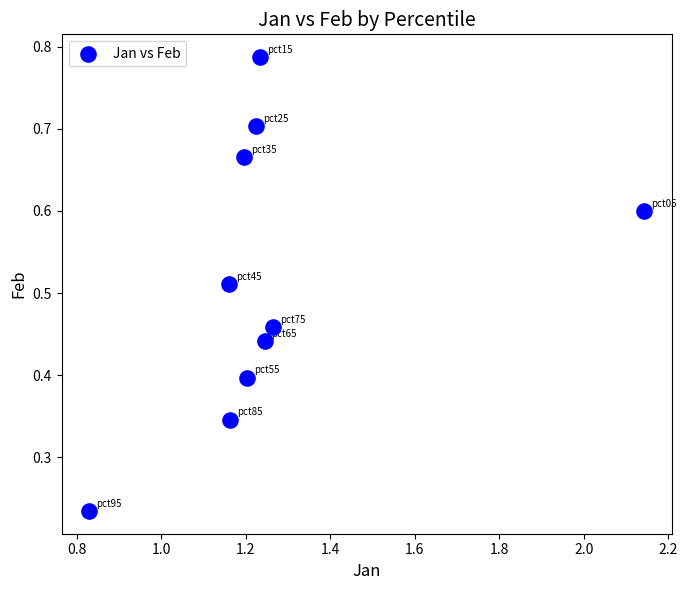

What is the range of X values (max minus min)?

1.3